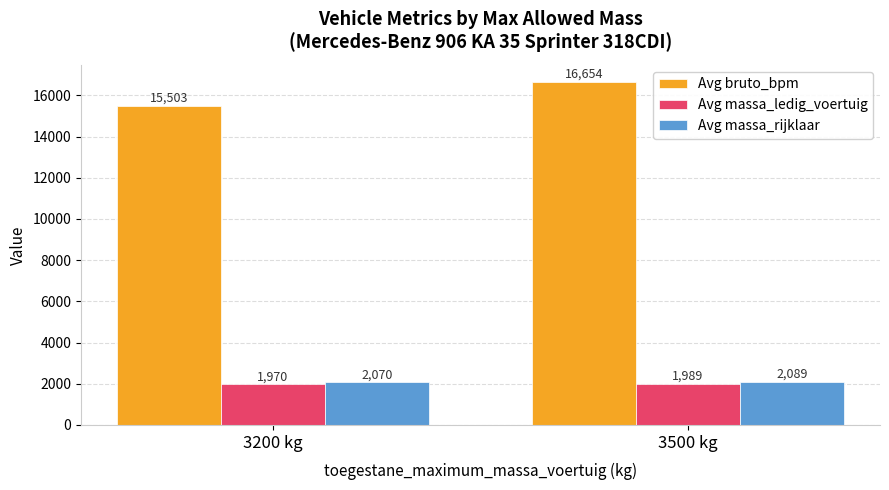

At which category is the sum across all series the highest?

3500 kg